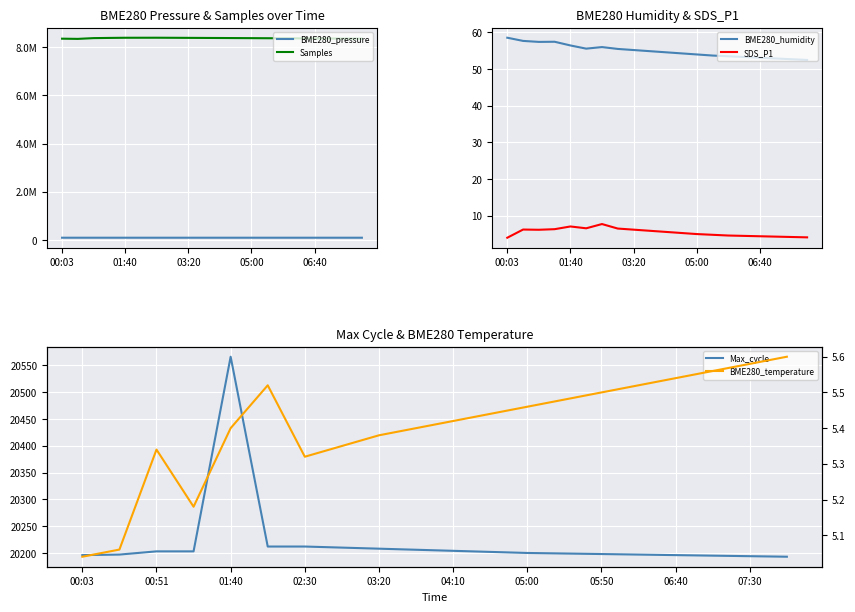

At how many categories does at least one series exceed 4937765?

20